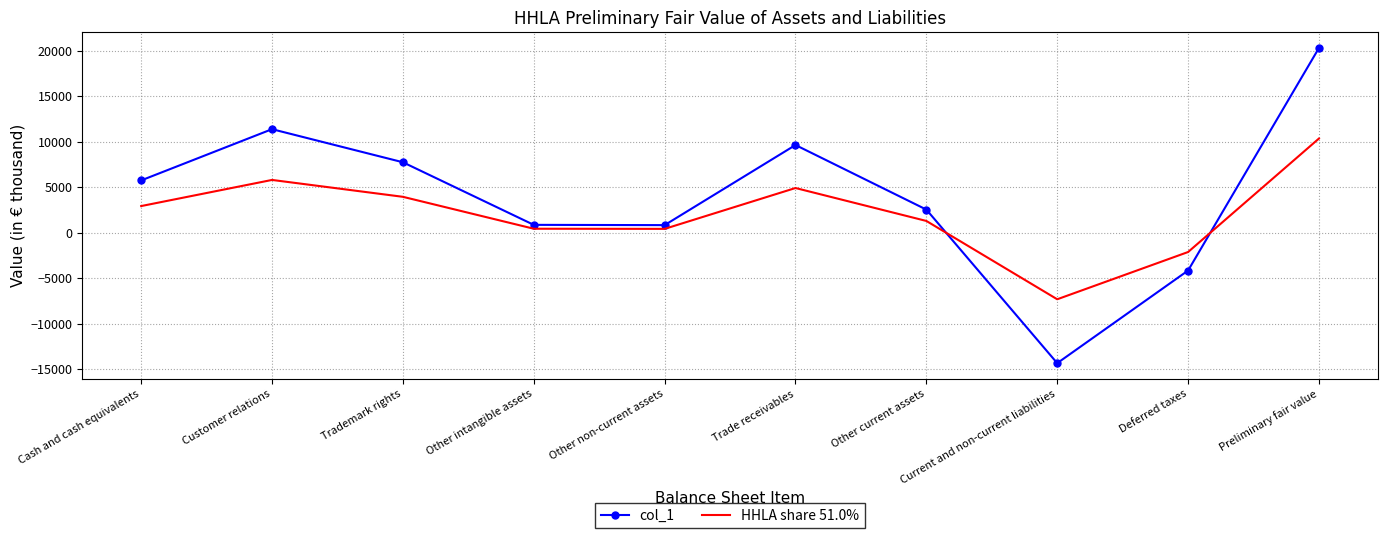

What is the total value across all series at Preliminary fair value?

30639